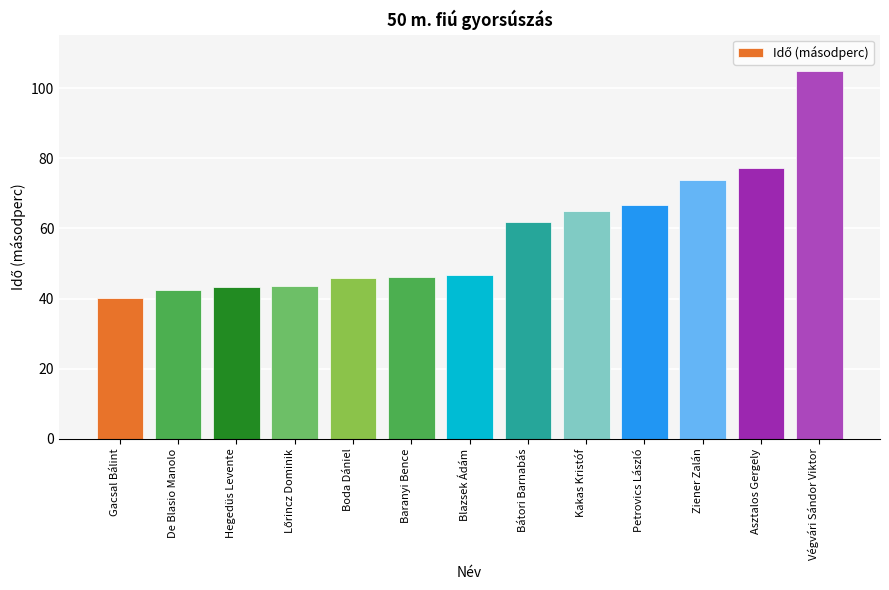

What is the maximum value shown in the chart?

104.7